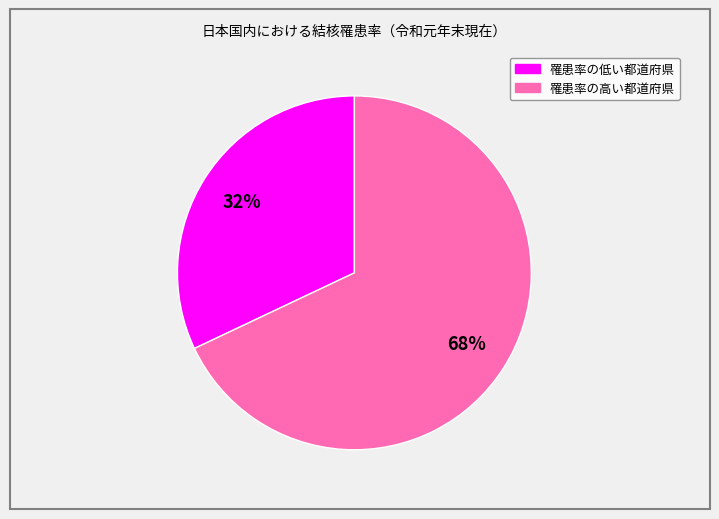

Is the sum of 罹患率の高い都道府県 and 罹患率の低い都道府県 greater than half?

Yes